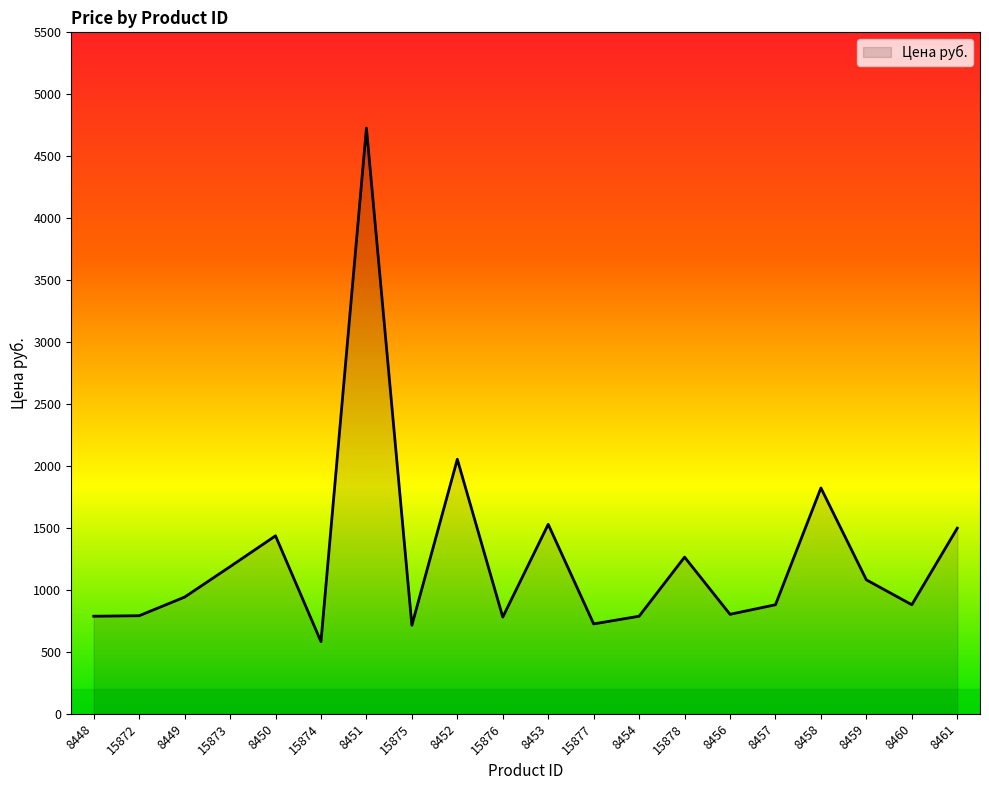

Count the number of categories in the chart.

20